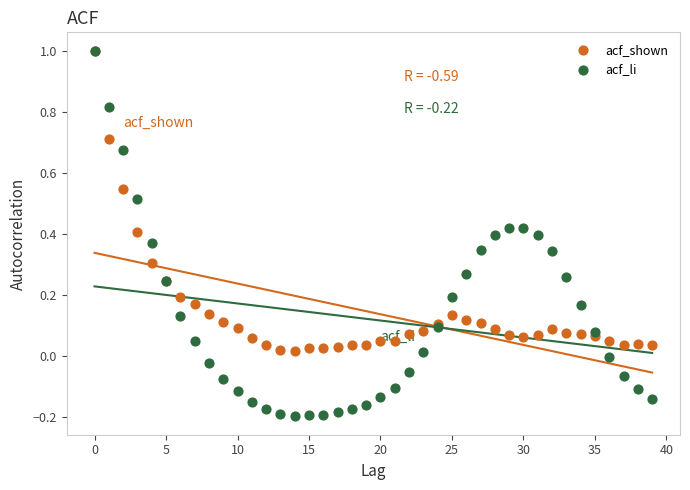

Which series contains the lowest Y value?

acf_li